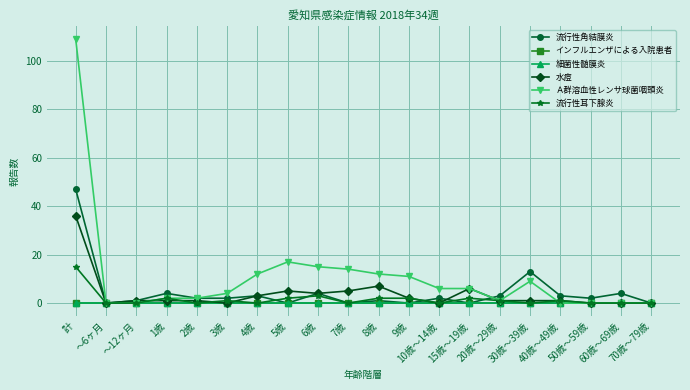

At which category is the sum across all series the highest?

計